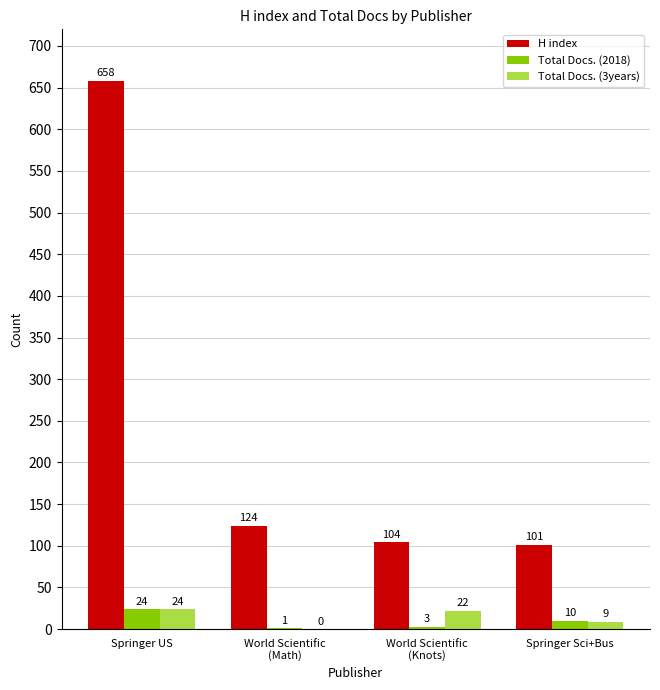

What is the maximum value for H index?

658